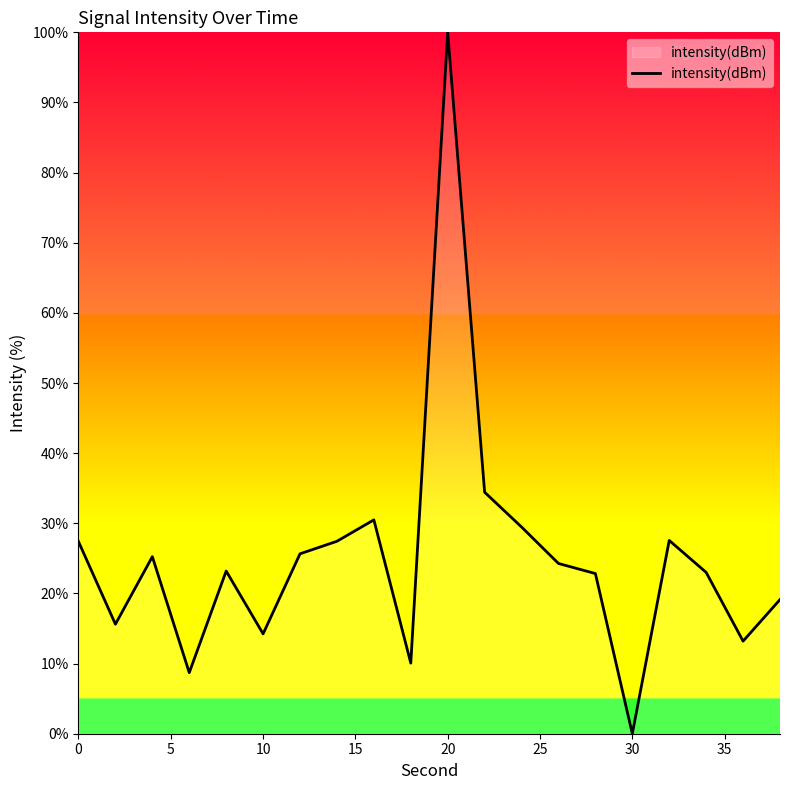

Does the chart have visible grid lines?

No